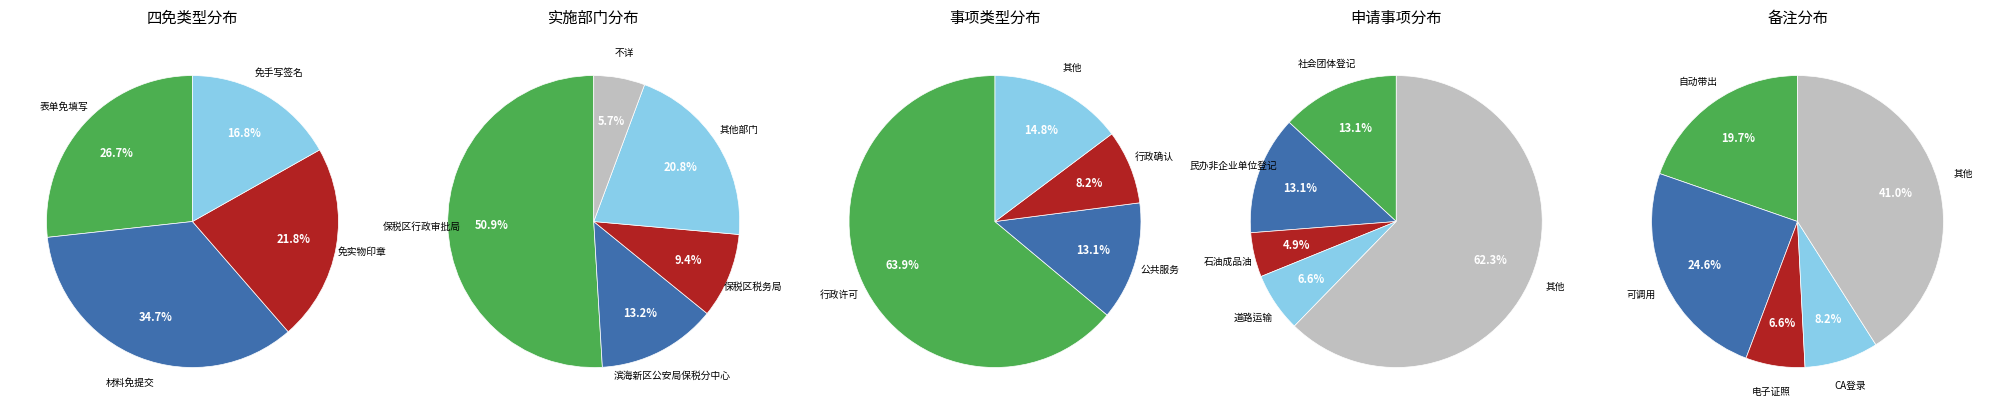

To the nearest percent, what is the difference between the largest and smallest slice percentages?

18%